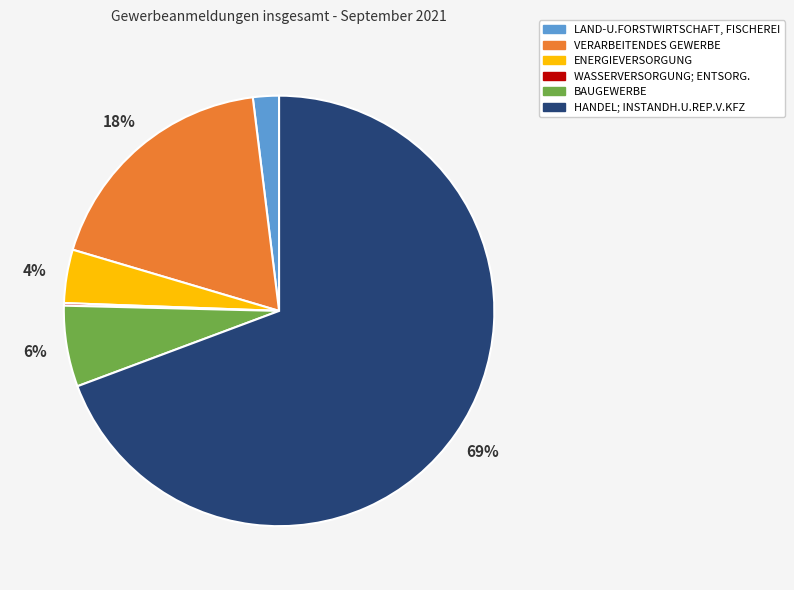

Which slice is the largest?

HANDEL; INSTANDH.U.REP.V.KFZ